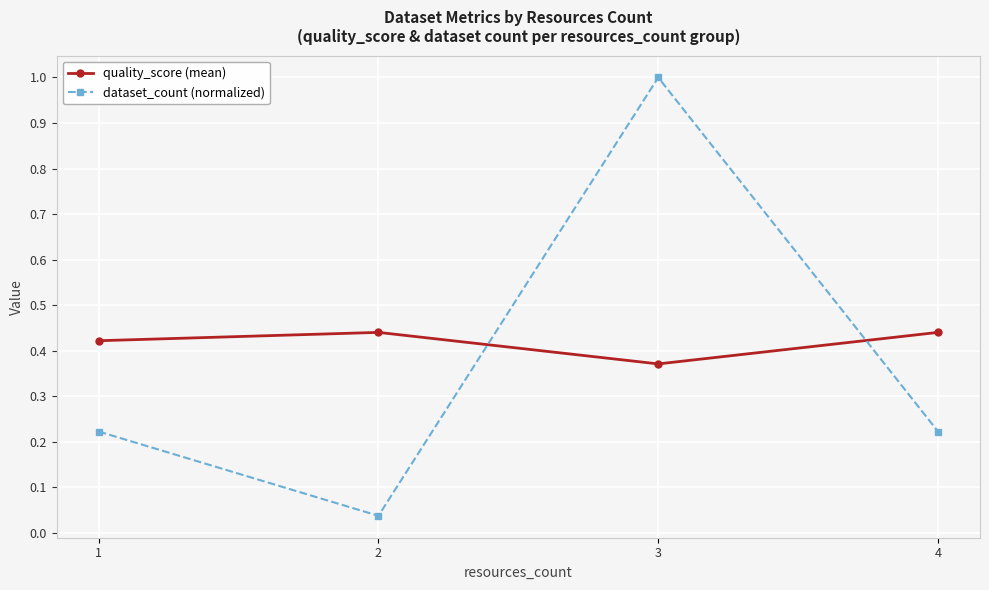

Where is the first local minimum for dataset_count (normalized)?

2